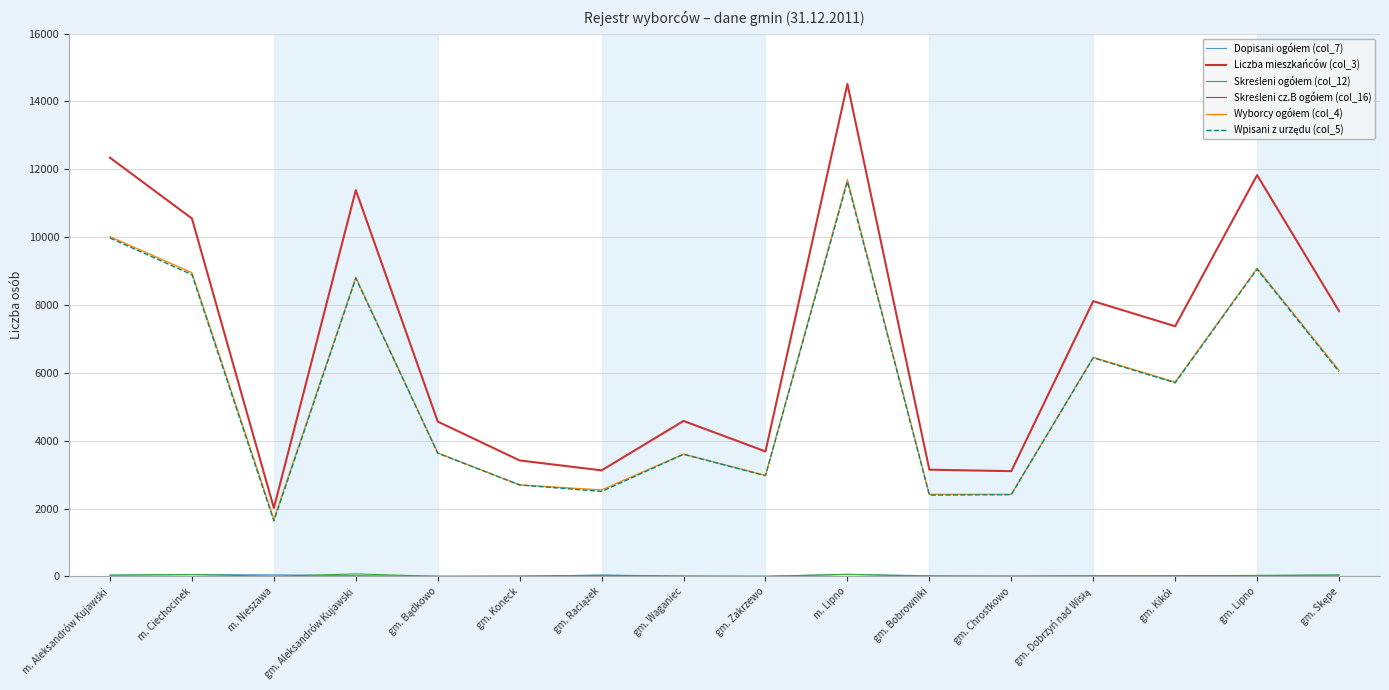

Which series has the largest range (max minus min)?

Liczba mieszkańców (col_3)